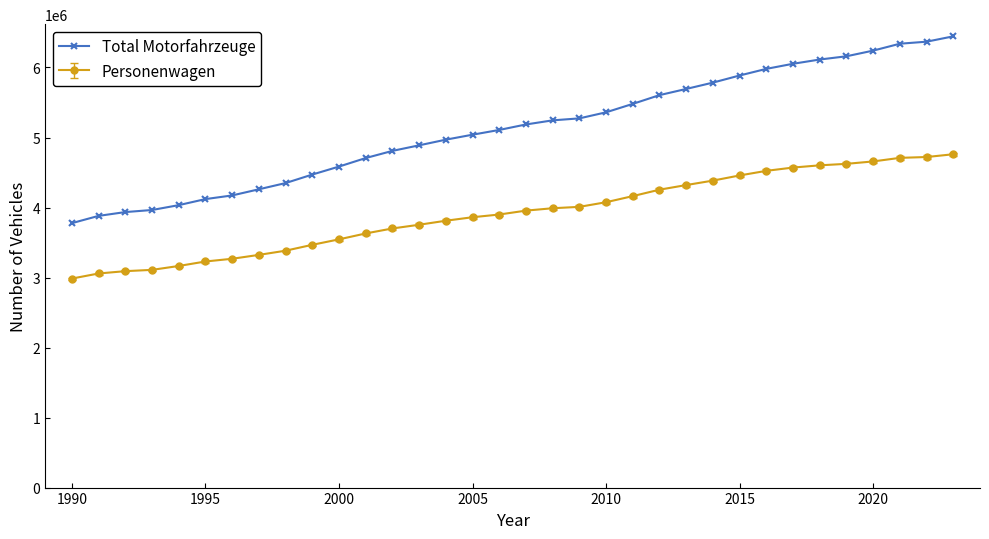

Which series has the widest spread of values?

Total Motorfahrzeuge